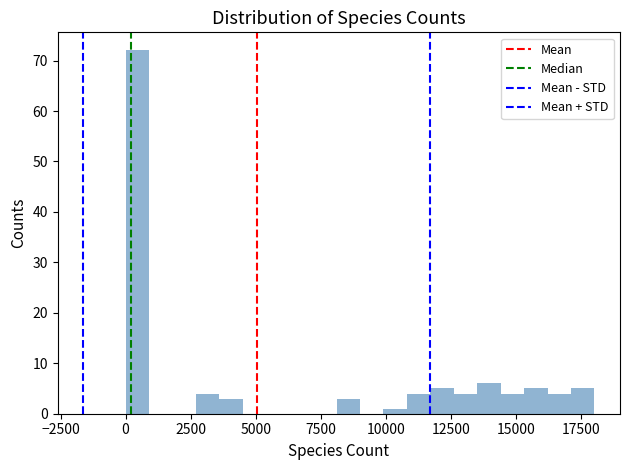

Around what value on the x-axis is the tallest bar? Give the approximate position of its centre, as read against the axis.

500